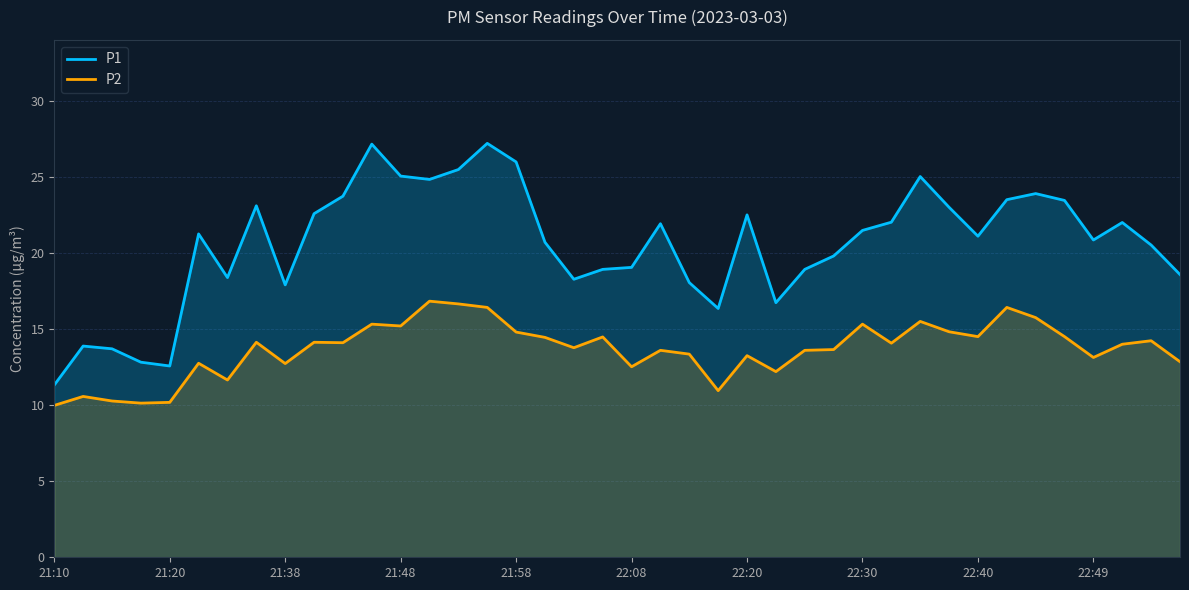

Reading left to right, extract all data points from this chart.

P1: 11.3	13.9	13.7	12.8	12.6	21.2	18.4	23.1	17.9	22.6	23.7	27.1	25.1	24.8	25.5	27.2	26.0	20.7	18.3	18.9	19.1	21.9	18.1	16.4	22.5	16.7	18.9	19.8	21.5	22.0	25.0	23.0	21.1	23.5	23.9	23.4	20.9	22.0	20.5	18.6
P2: 10.0	10.6	10.3	10.1	10.2	12.8	11.7	14.1	12.7	14.1	14.1	15.3	15.2	16.8	16.6	16.4	14.8	14.4	13.8	14.5	12.5	13.6	13.3	10.9	13.2	12.2	13.6	13.7	15.3	14.1	15.5	14.8	14.5	16.4	15.8	14.5	13.1	14.0	14.2	12.8